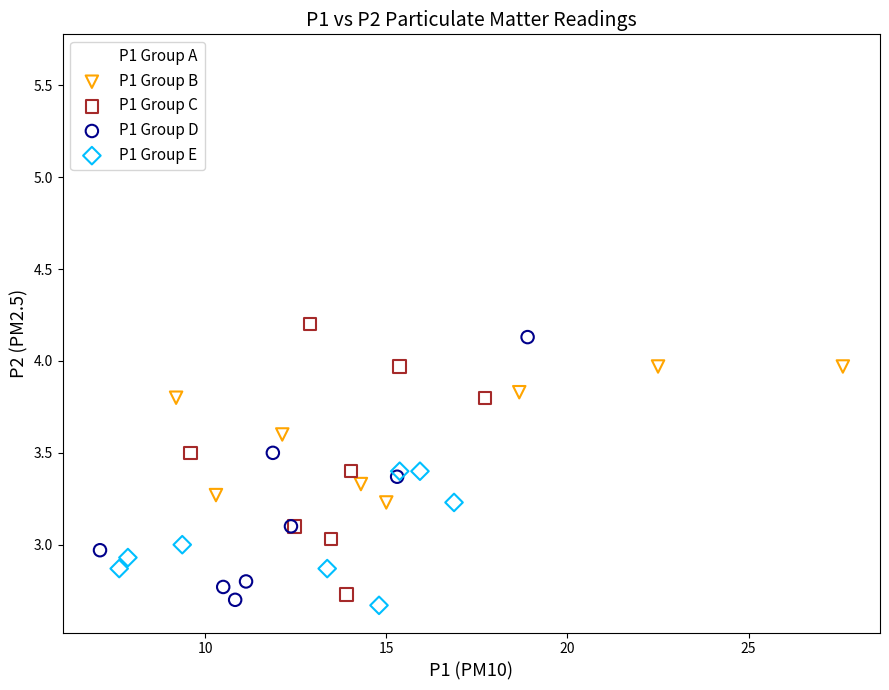

Which series reaches the minimum Y coordinate?

P1 Group E